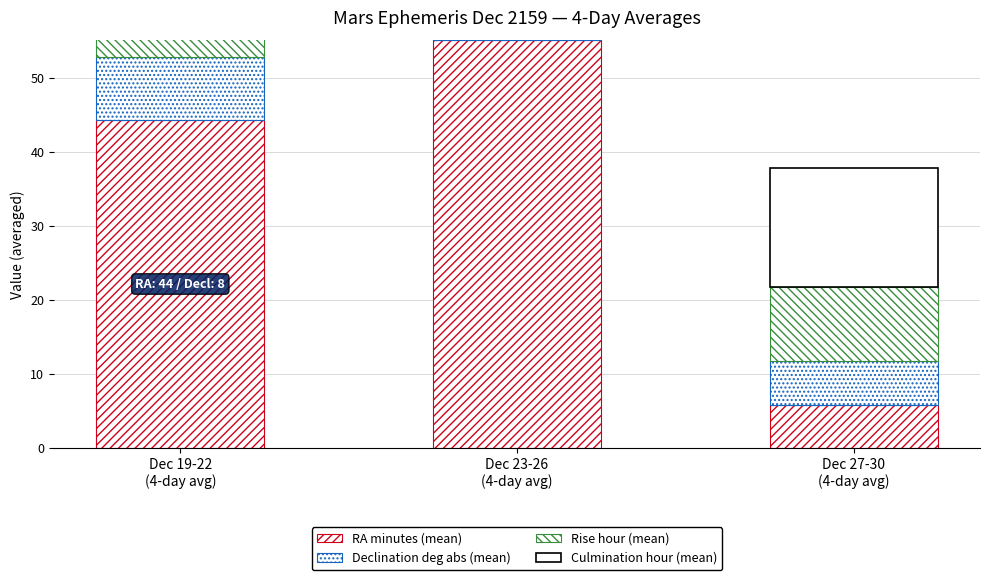

Reading left to right, extract all data points from this chart.

RA minutes (mean): 44.2	55.0	5.8
Declination deg abs (mean): 8.5	7.2	6.0
Rise hour (mean): 11.0	10.2	10.0
Culmination hour (mean): 16.0	16.0	16.0